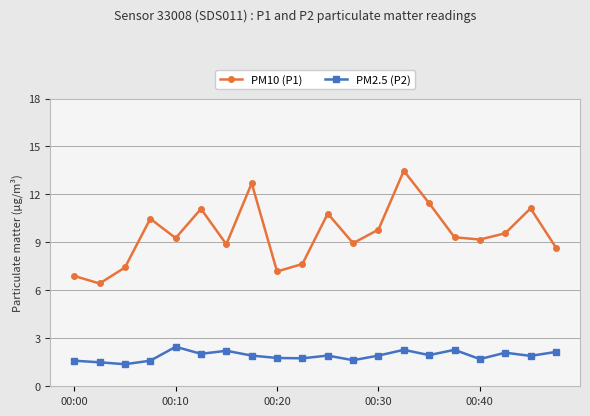

Which series has the largest total across all categories?

PM10 (P1)